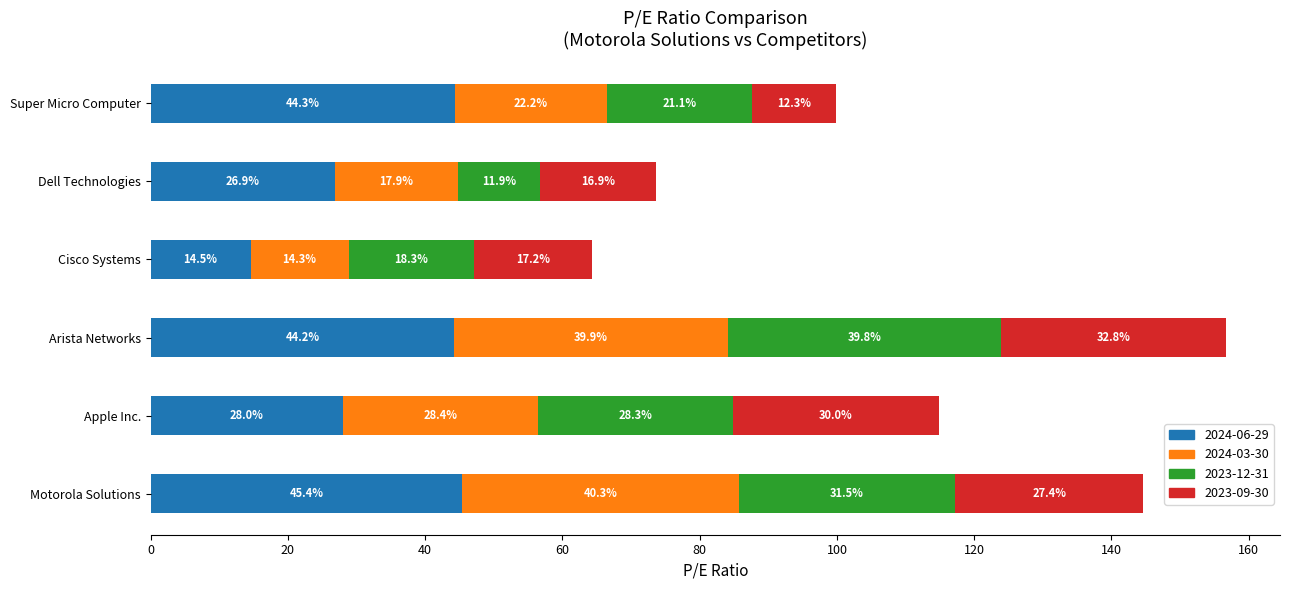

The 2024-06-29 series shows 10.1 at Apple Inc.. True or false?

False